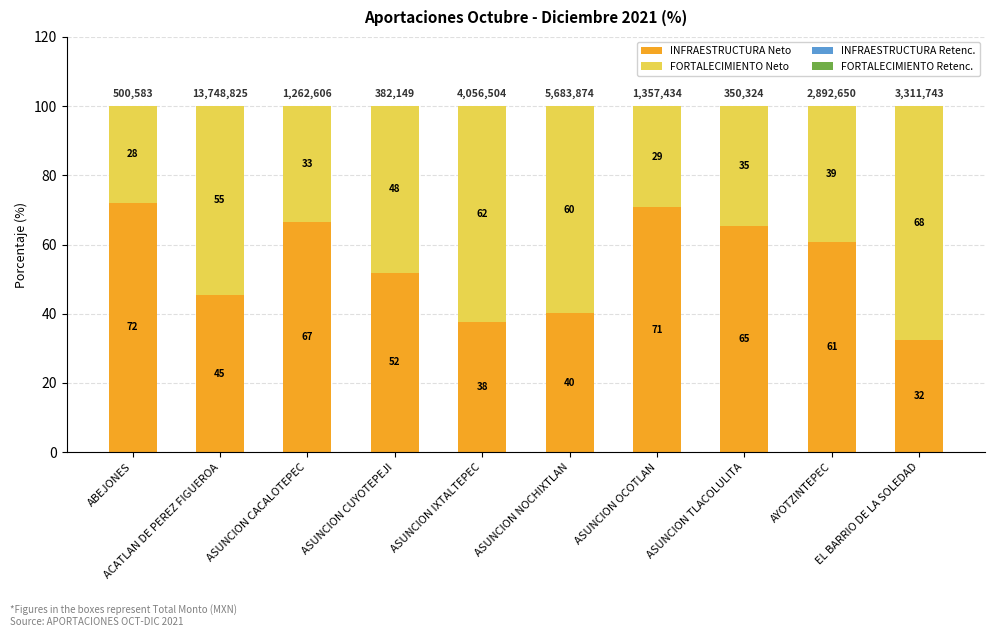

Are the bars horizontal?

No